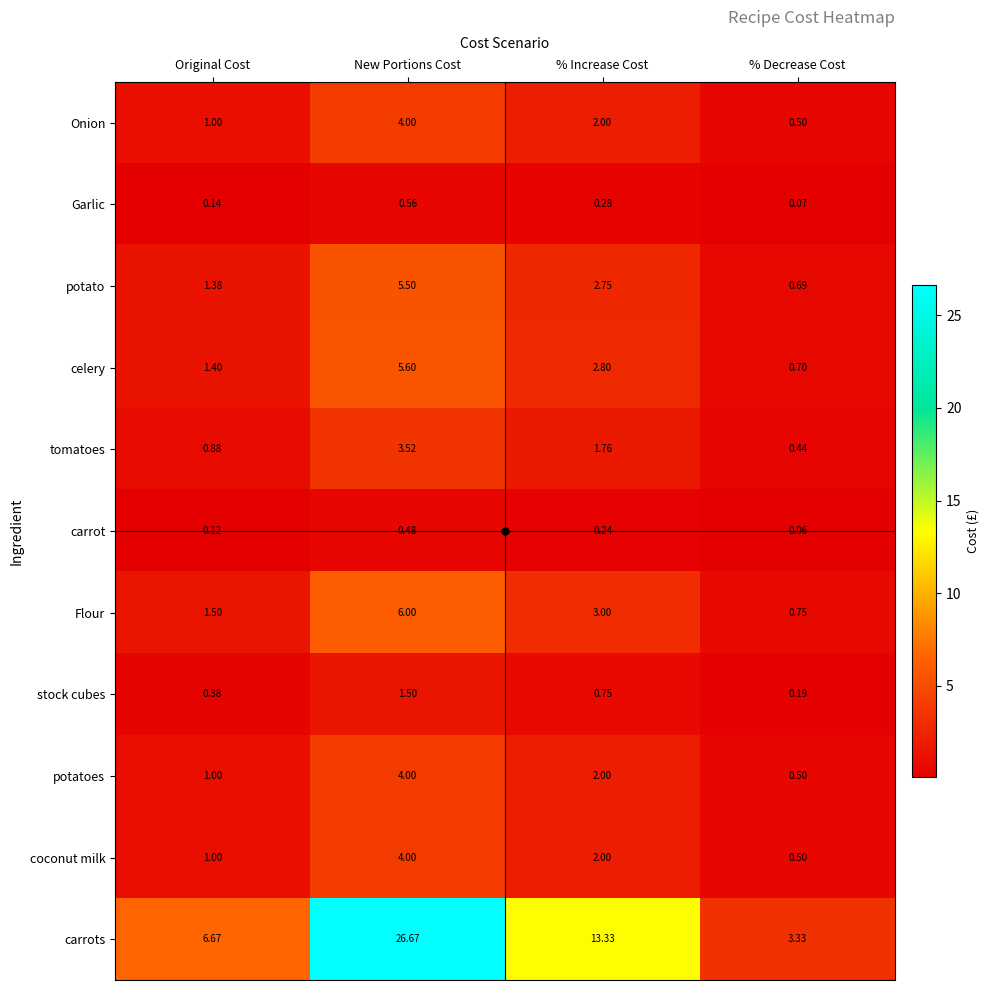

What is the maximum value shown in the chart?

26.7